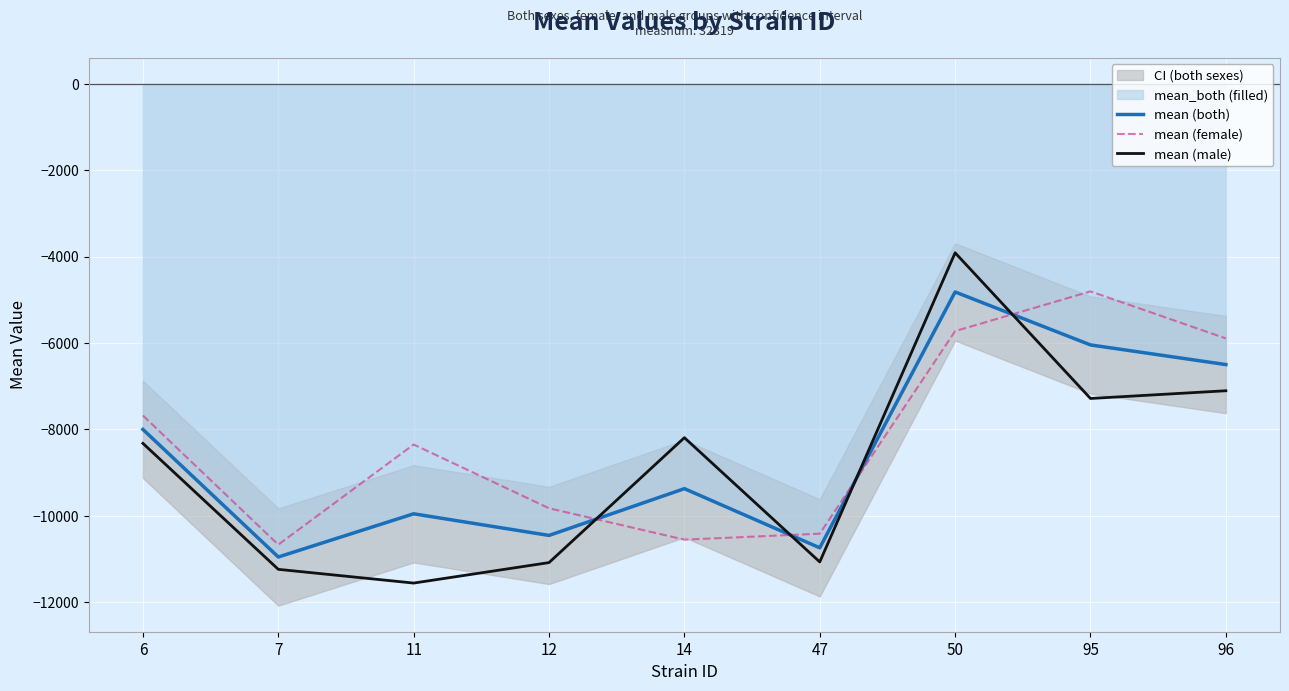

What is the maximum value shown in the chart?

-3910.2